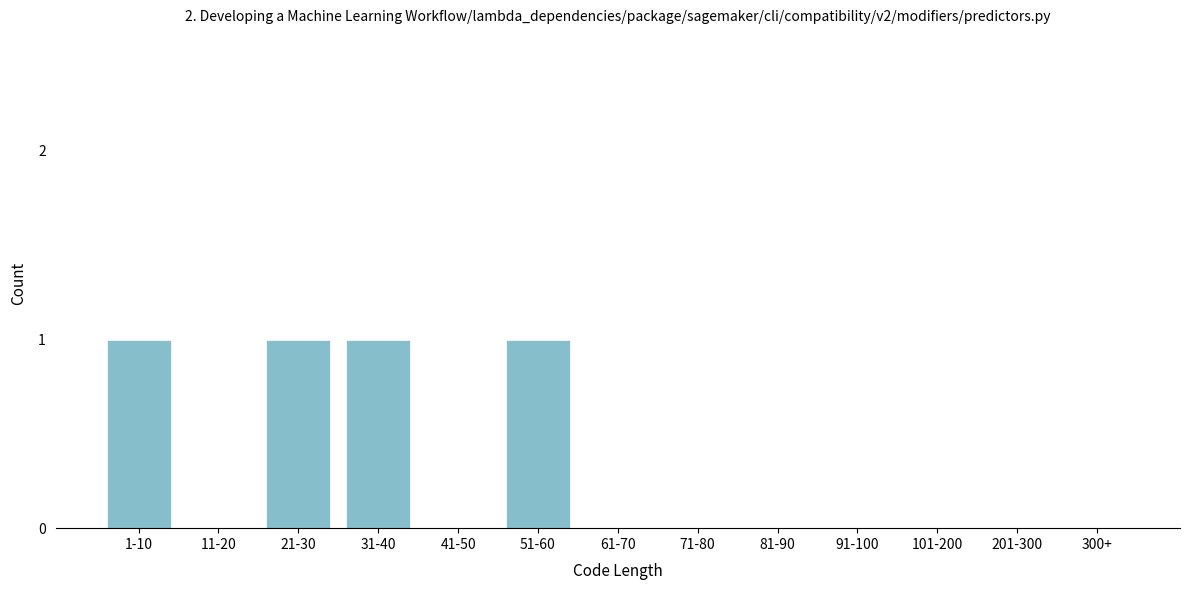

Reading left to right, list all the values displayed in this chart.

1-10=1	11-20=0	21-30=1	31-40=1	41-50=0	51-60=1	61-70=0	71-80=0	81-90=0	91-100=0	101-200=0	201-300=0	300+=0